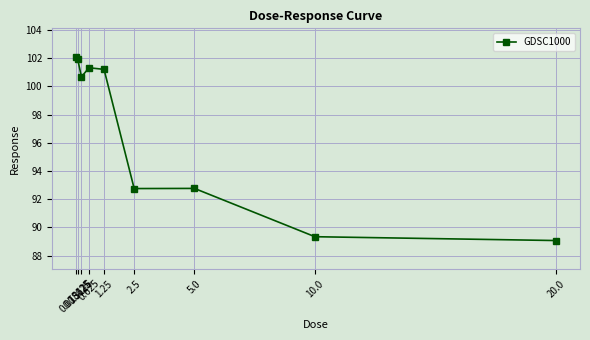

What is the sum of all values?

871.2